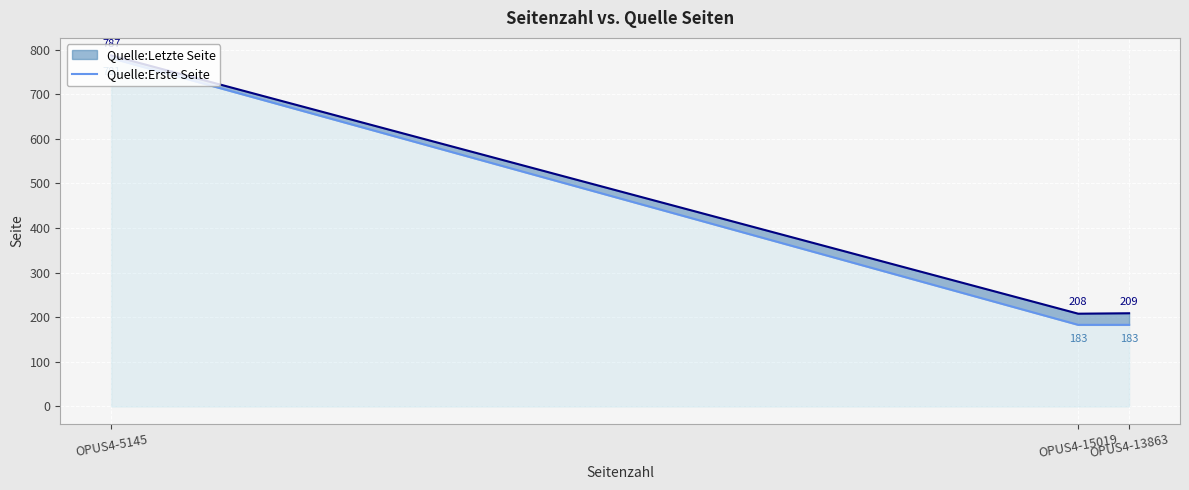

What is the value of the Quelle:Erste Seite point at the 1st from the left?

781